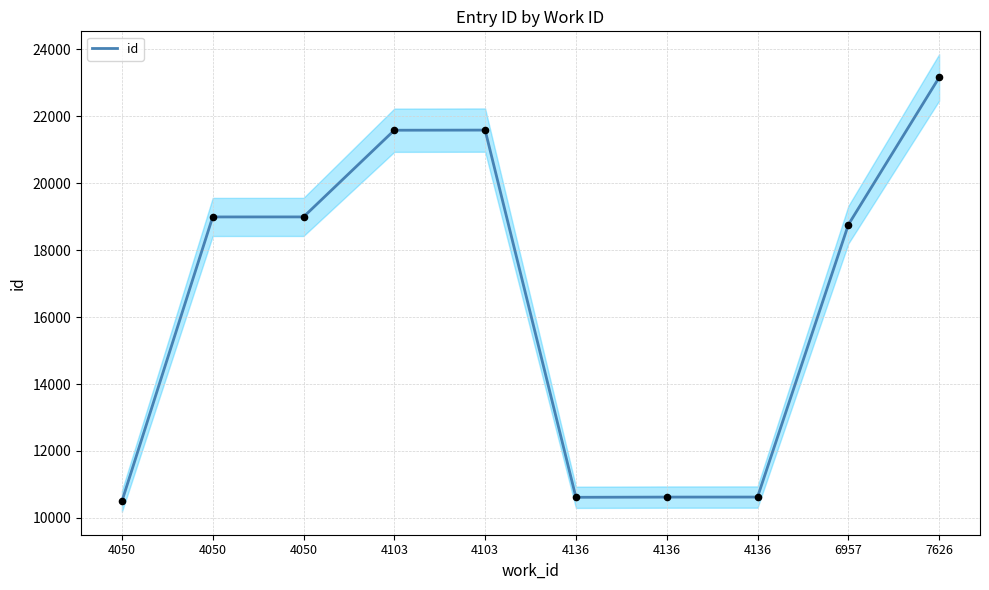

Which has a higher value, 4103 or 4136?

4103